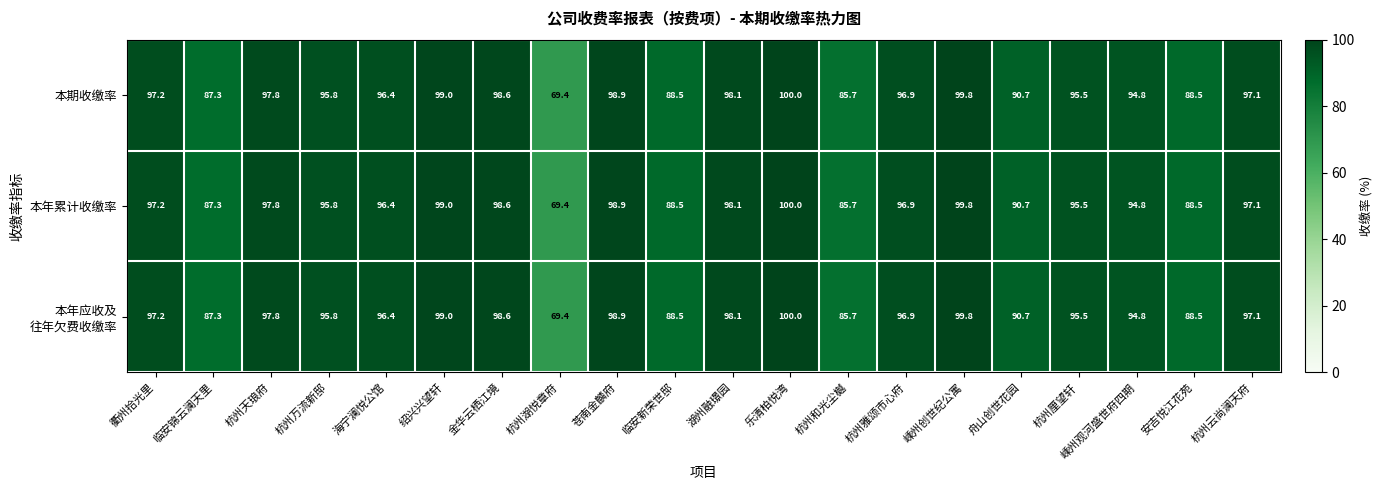

Where does the 本期收缴率 series first go above 96?

衢州拾光里